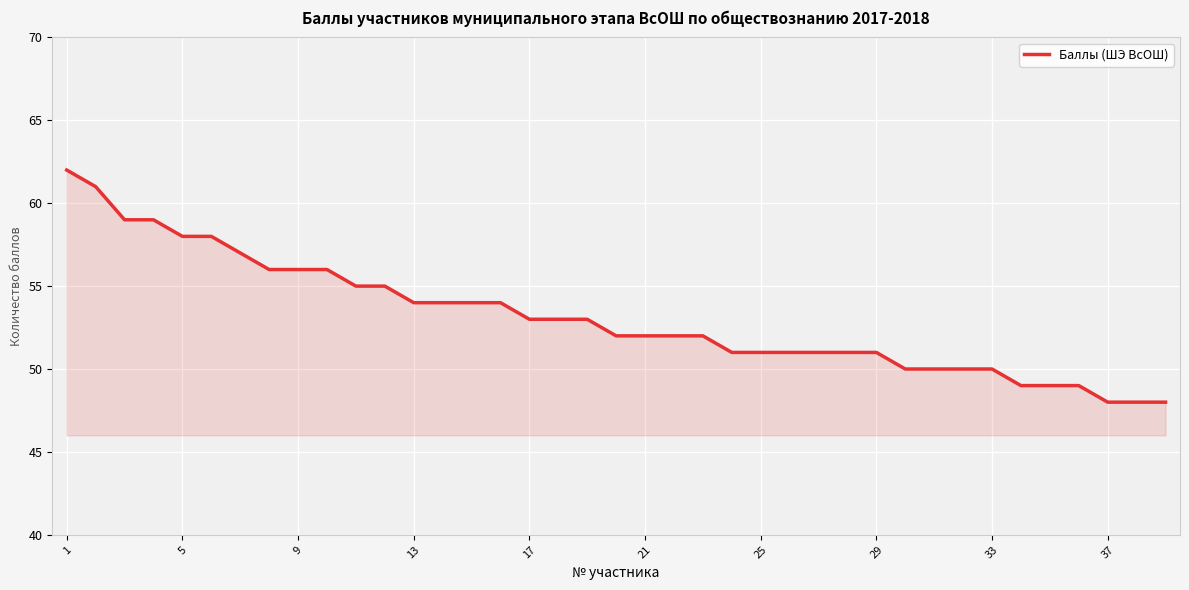

What is the minimum value shown in the chart?

48